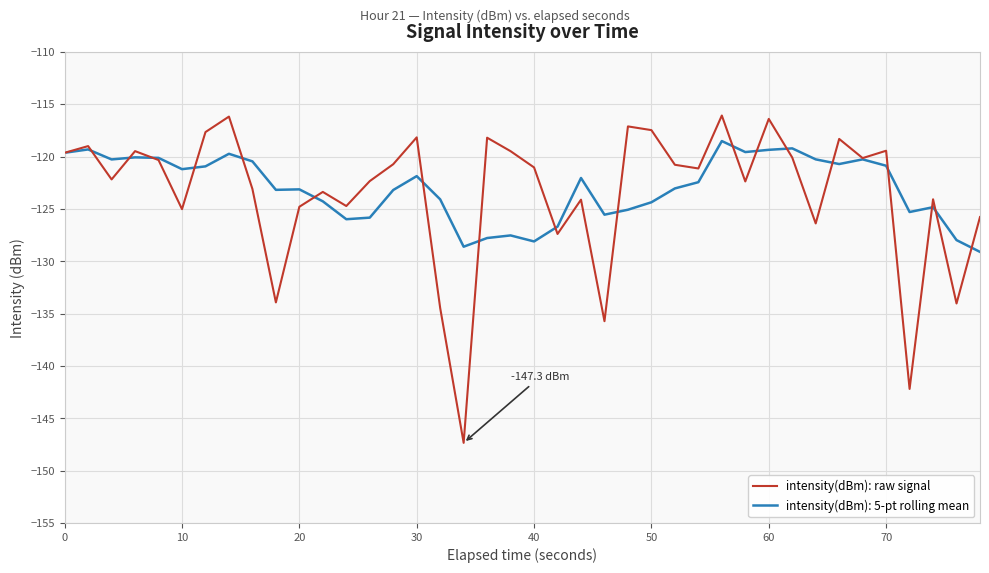

Which series has the largest range (max minus min)?

intensity(dBm): raw signal